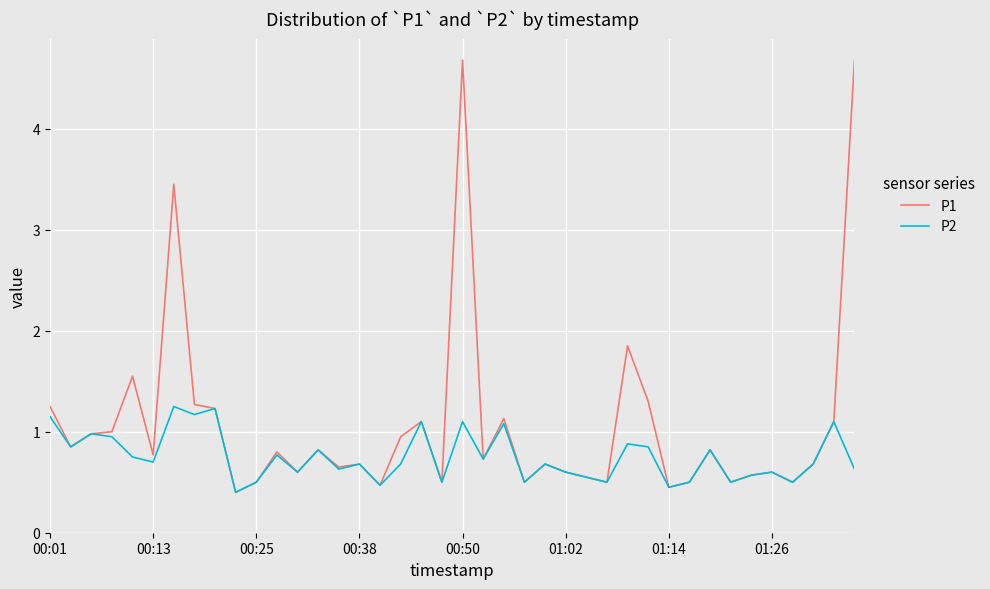

What is the sum of all P1 values?

42.7